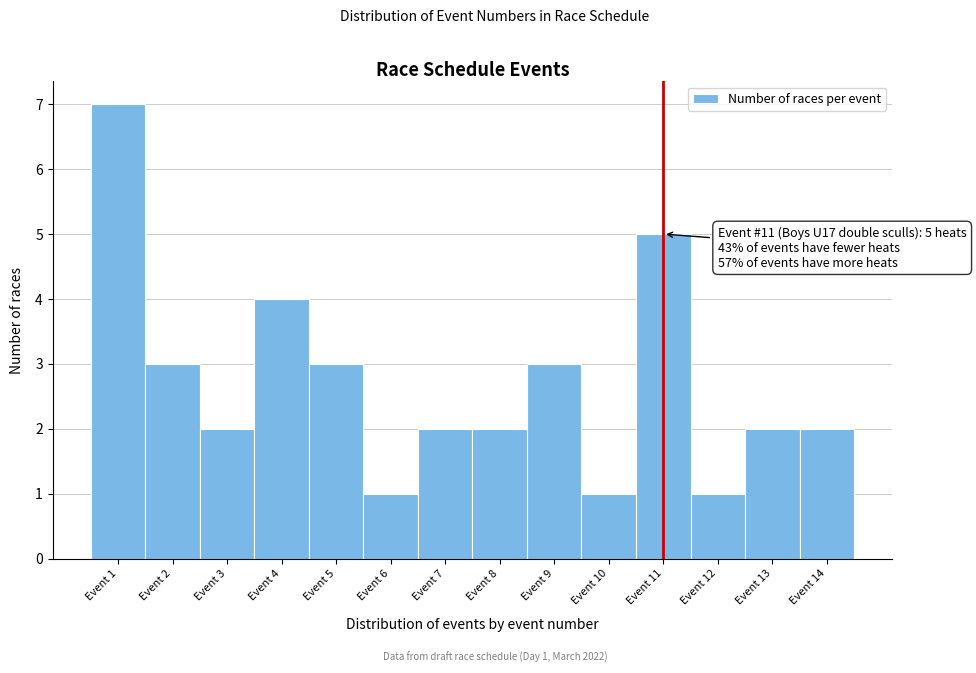

Over which range of the x-axis is the bar tallest?

0.5 to 1.5